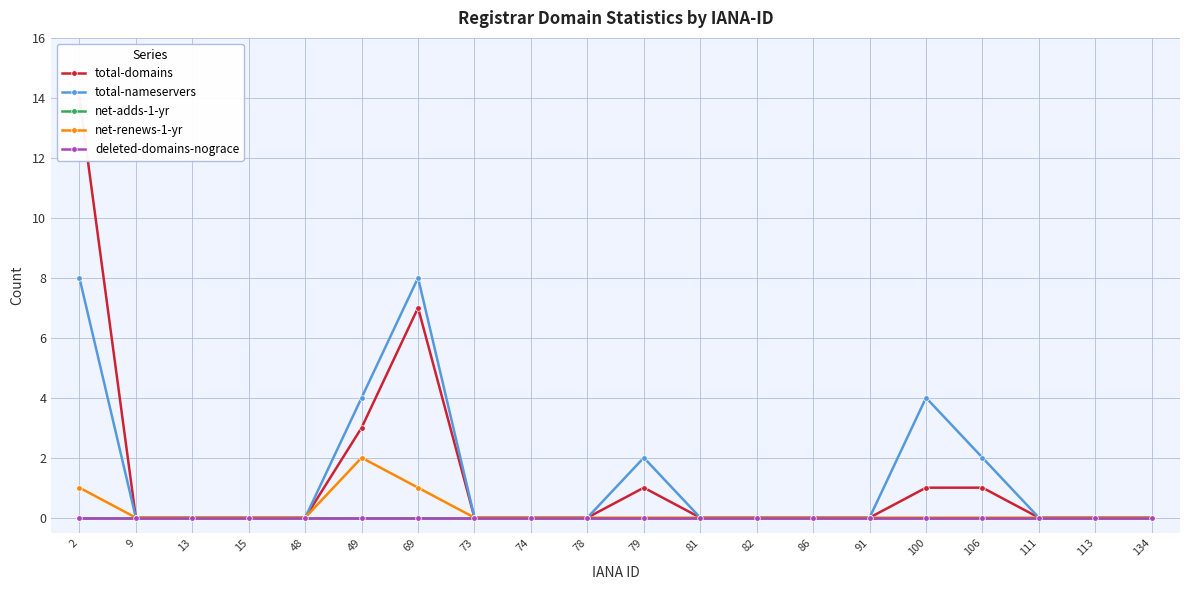

Where is the first local maximum for total-nameservers?

69